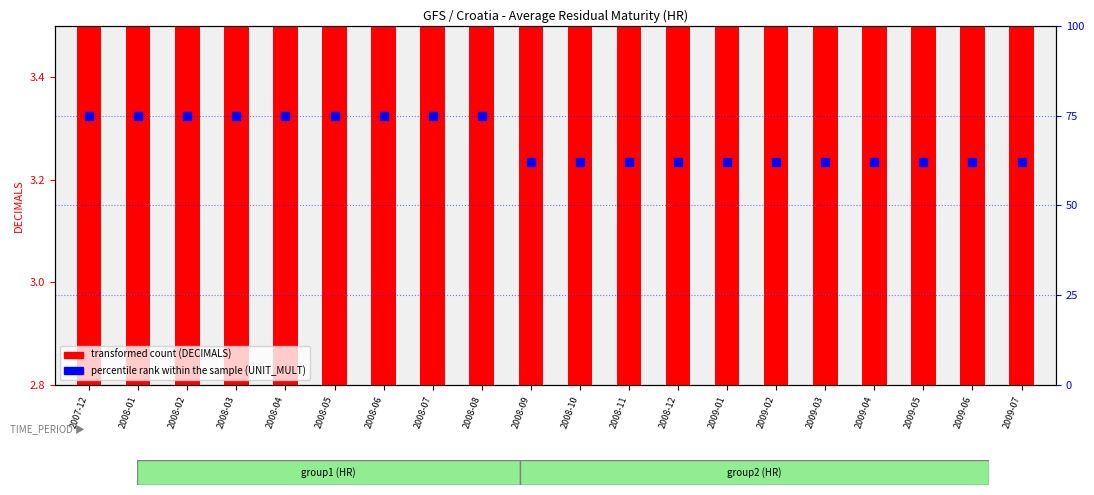

Which series has the largest Y range (max minus min)?

percentile rank within the sample